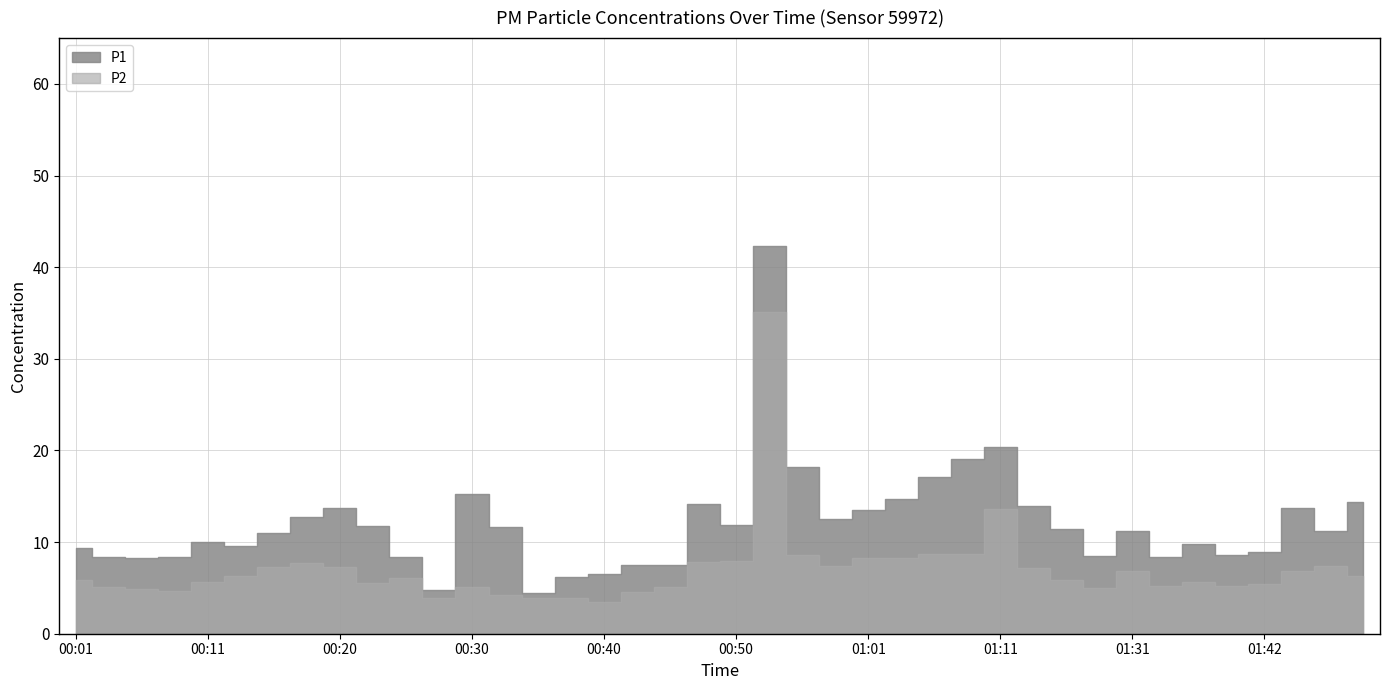

At which category does the chart reach its minimum across all series?

00:40